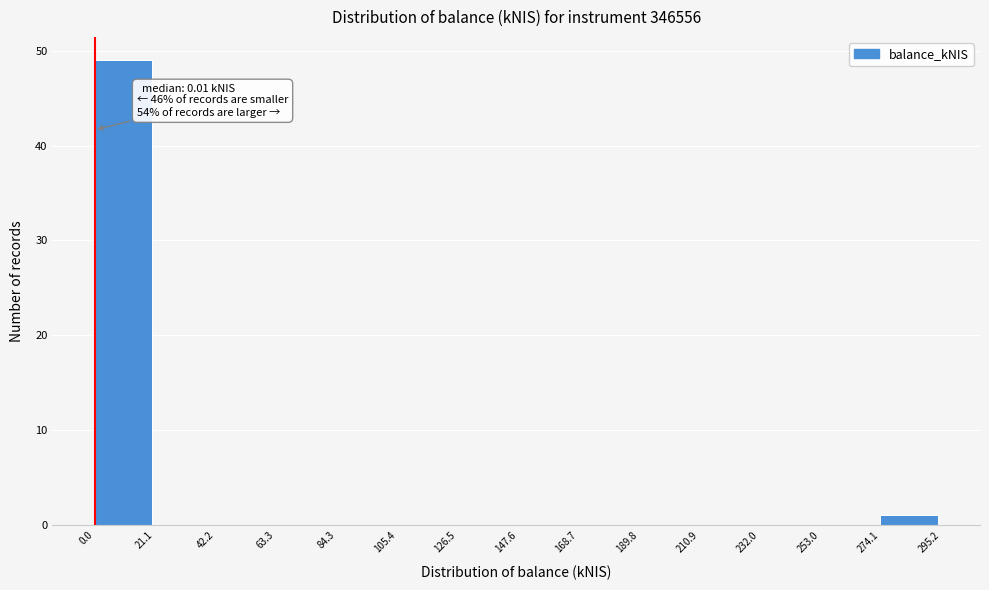

Which range on the x-axis has the tallest bar?

0.0 to 21.1